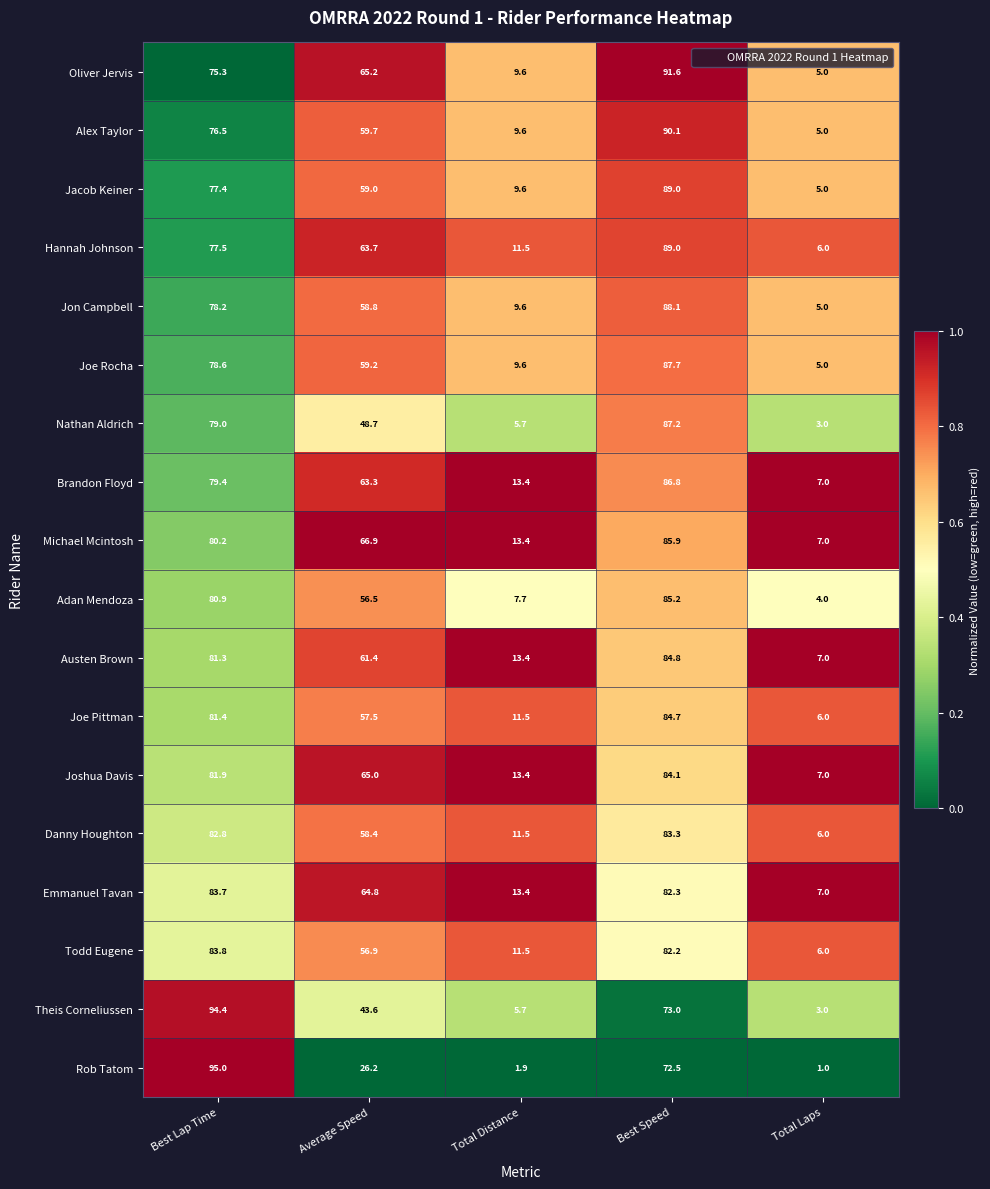

Rank the categories by Rob Tatom value from lowest to highest.

Total Laps, Total Distance, Average Speed, Best Speed, Best Lap Time